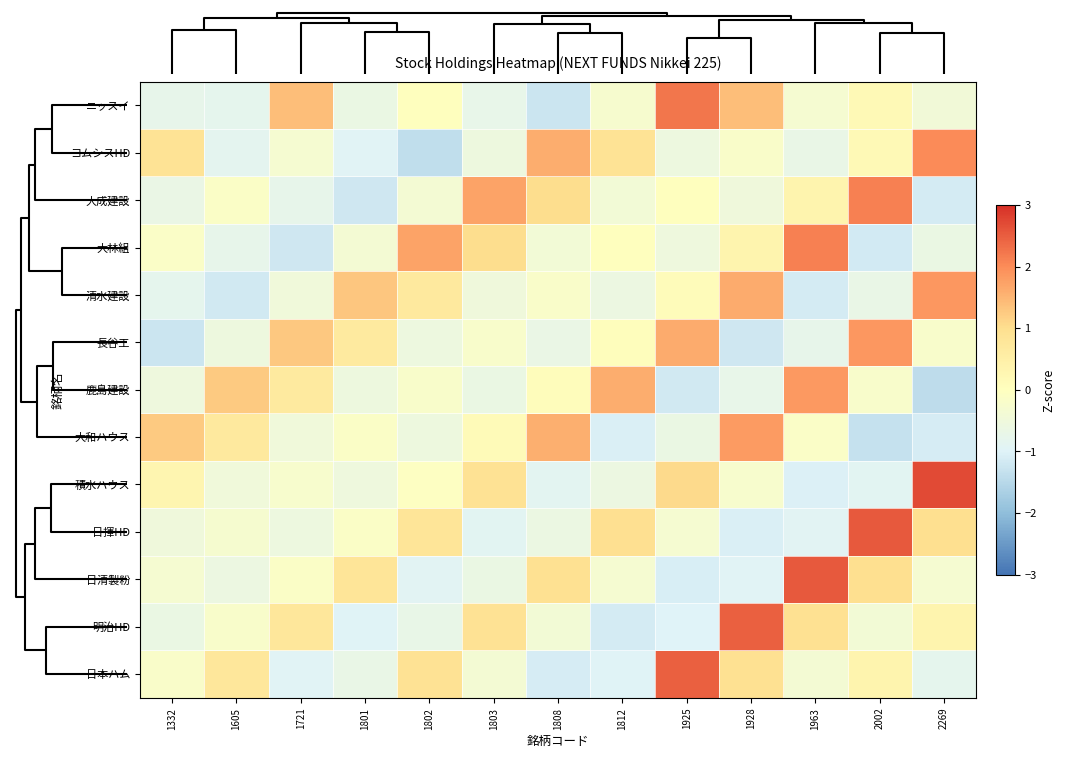

What is the difference between the highest and lowest values at 1332?

2.5